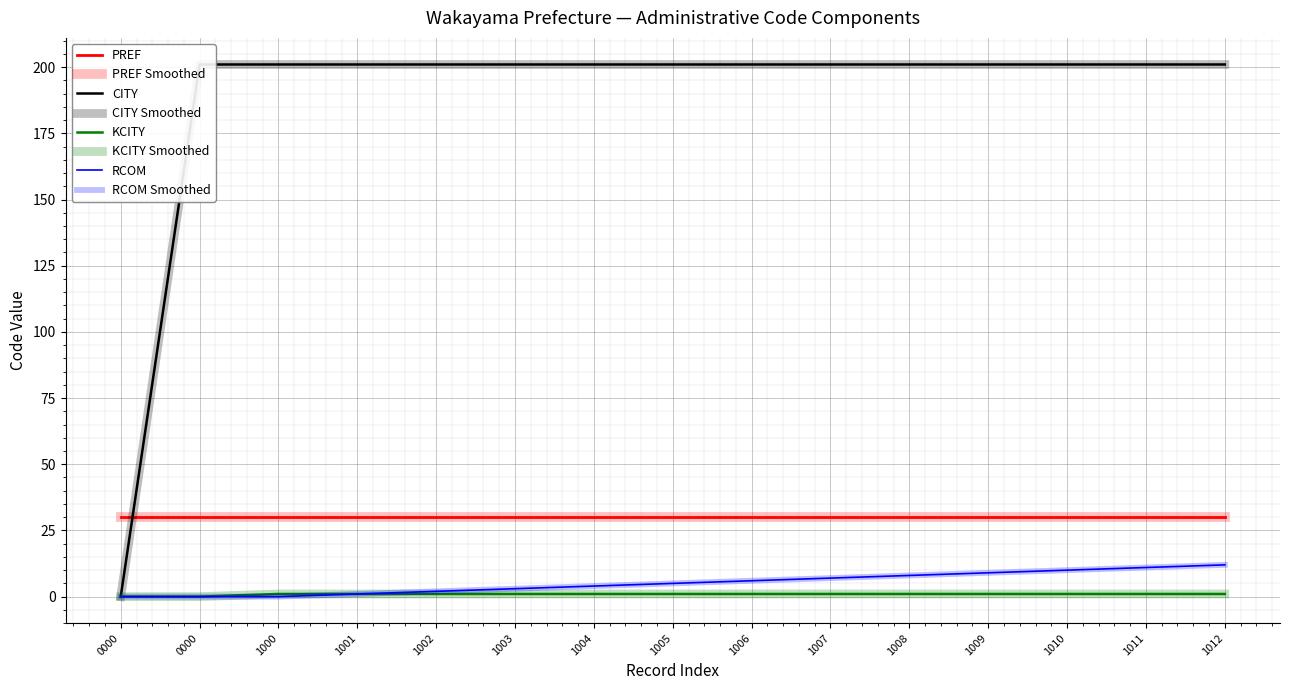

At which label does RCOM first exceed 5?

1006